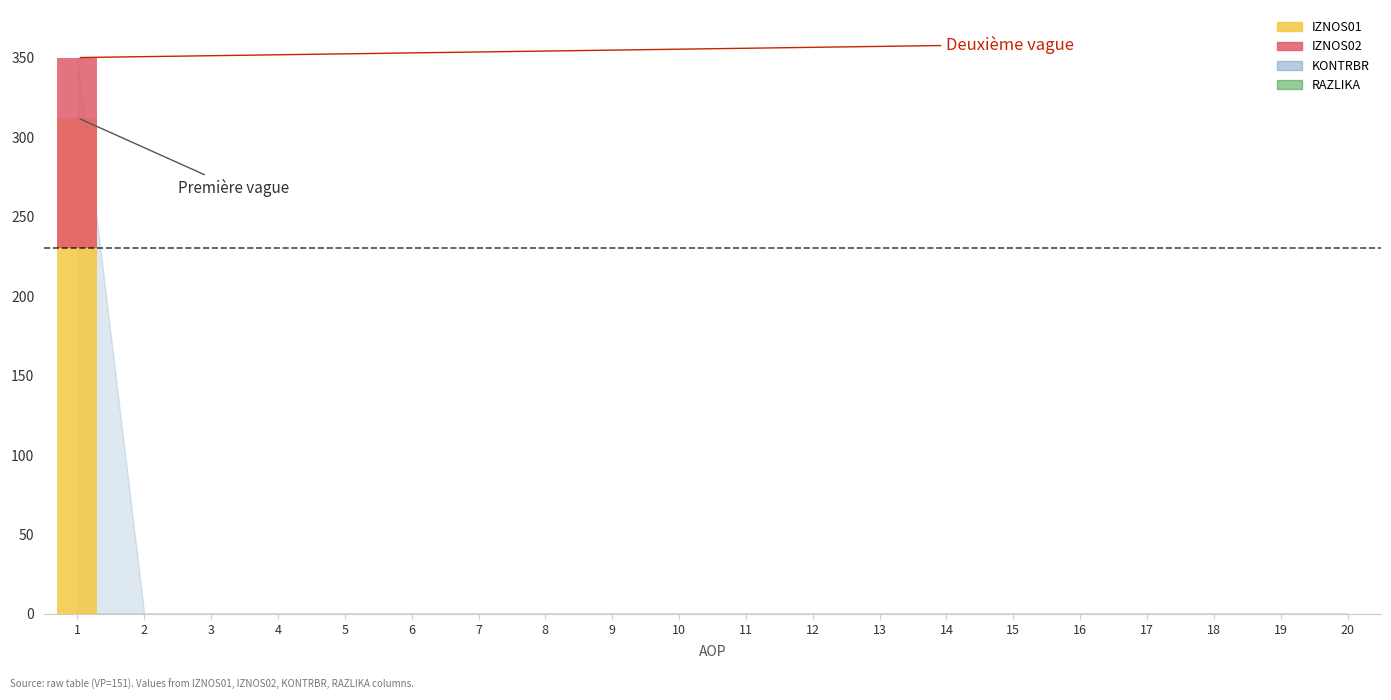

At how many categories does at least one series exceed 1?

1